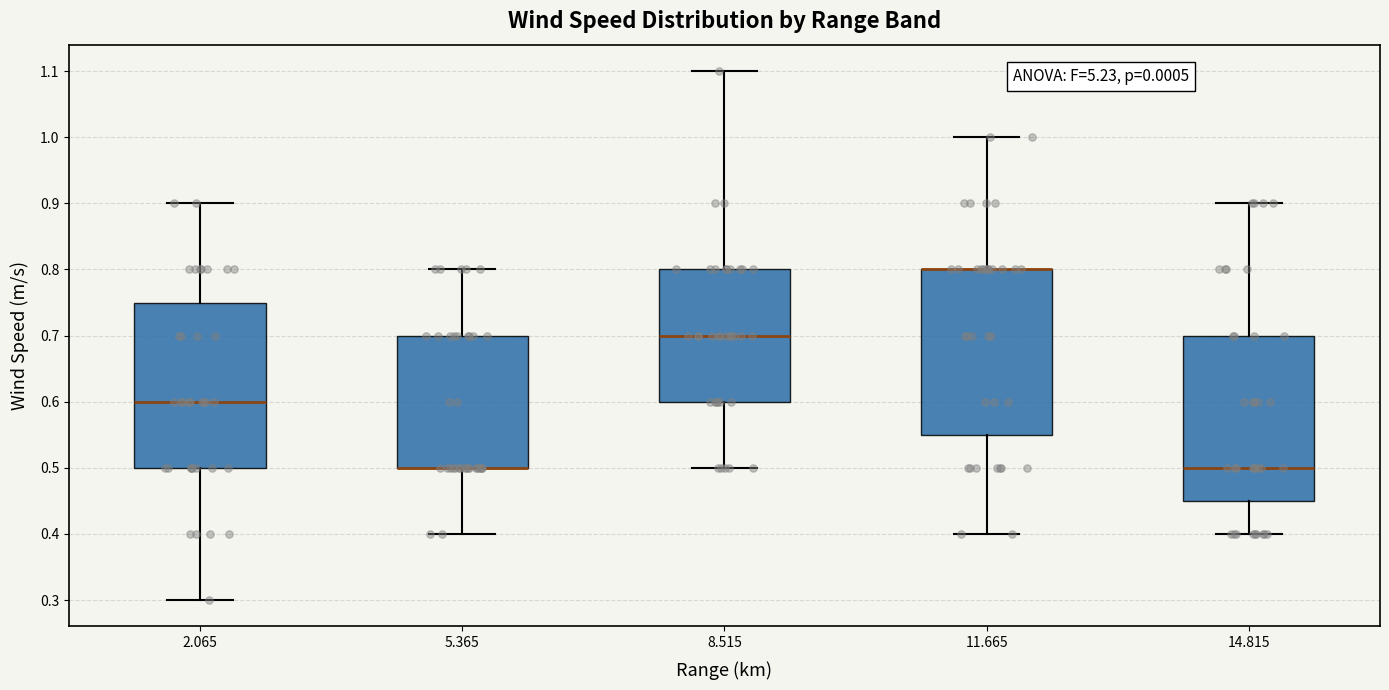

Reading left to right, read every box against the y-axis: the position of its median line, the range the box covers, and the ends of its whiskers. The values are not printed on the chart, so give them approximately, as read against the axis.

2.065: median 0.60, box 0.50 to 0.75, whiskers 0.30 to 0.90
5.365: median 0.50 (drawn on the box's lower edge), box 0.50 to 0.70, whiskers 0.40 to 0.80
8.515: median 0.70, box 0.60 to 0.80, whiskers 0.50 to 1.10
11.665: median 0.80 (drawn on the box's upper edge), box 0.55 to 0.80, whiskers 0.40 to 1.00
14.815: median 0.50, box 0.45 to 0.70, whiskers 0.40 to 0.90